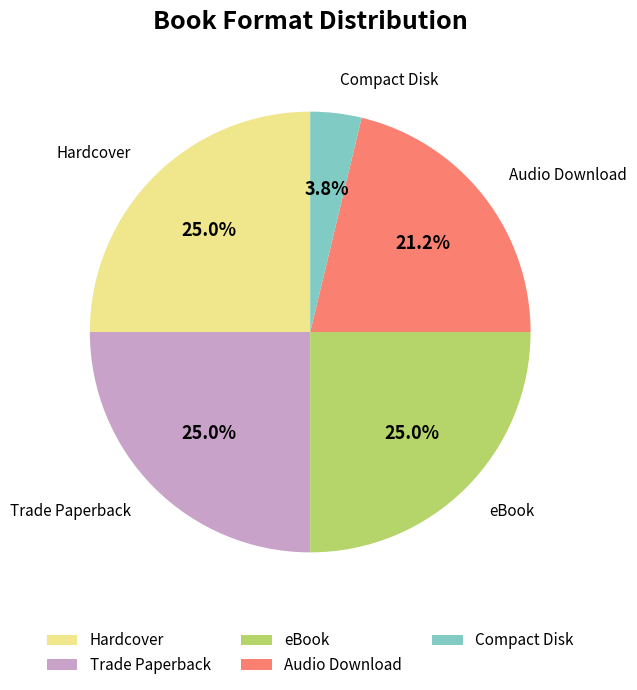

Does Hardcover account for over 50% of the chart?

No